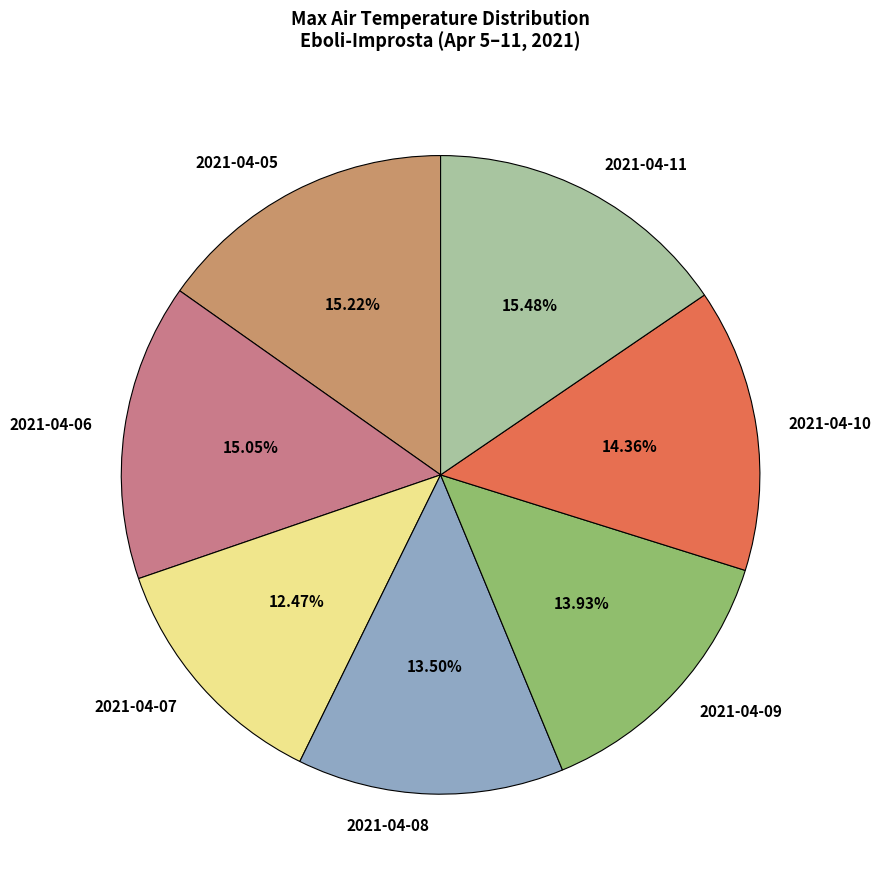

How many segments does this pie chart have?

7